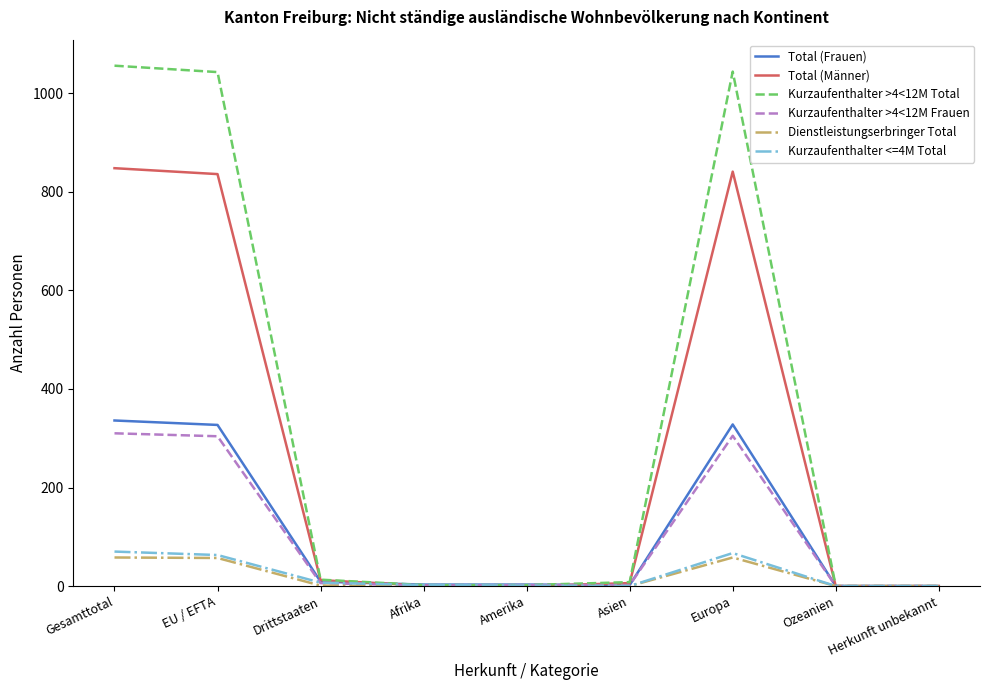

Which series has the widest spread of values?

Kurzaufenthalter >4<12M Total